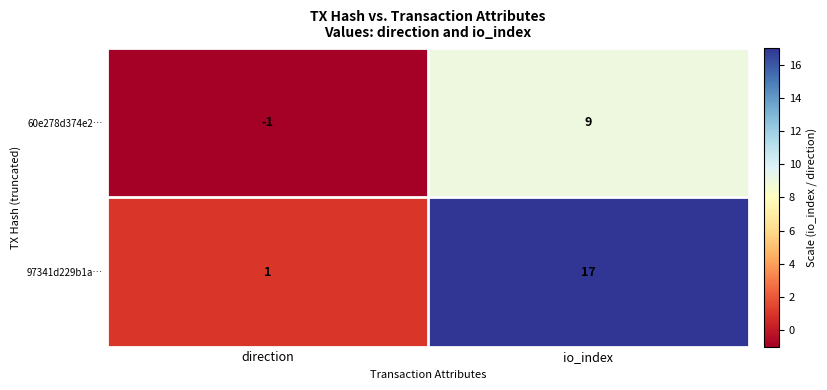

Between direction and io_index, which series saw the biggest shift?

97341d229b1a…